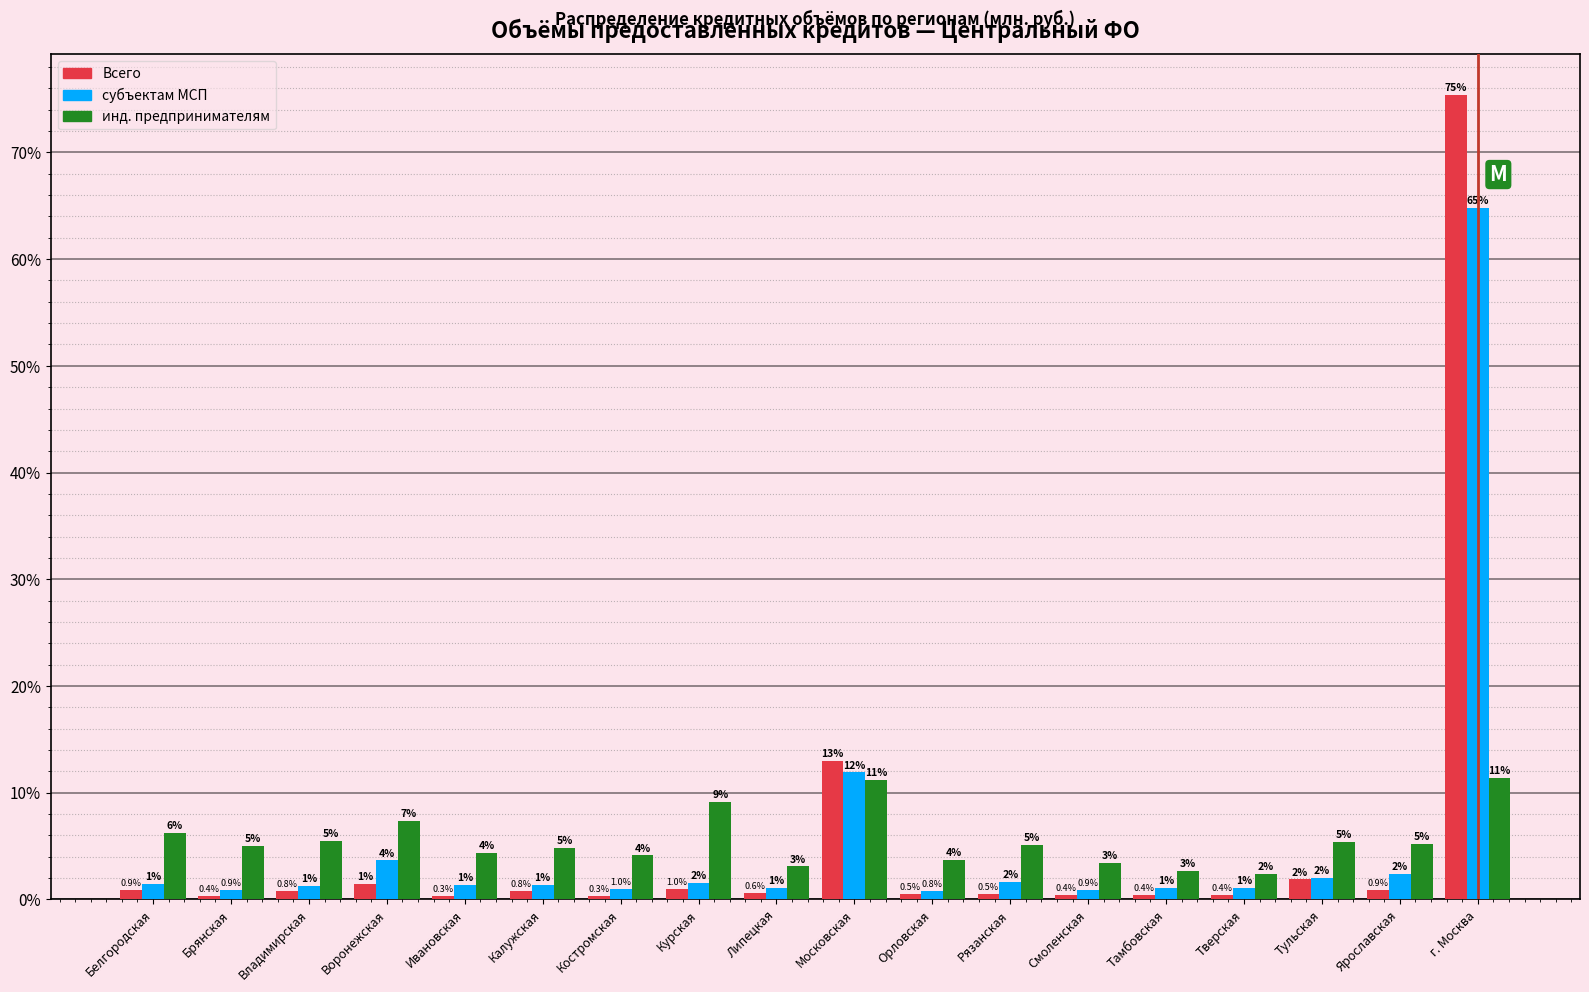

At which label is субъектам МСП closest to 32?

Московская